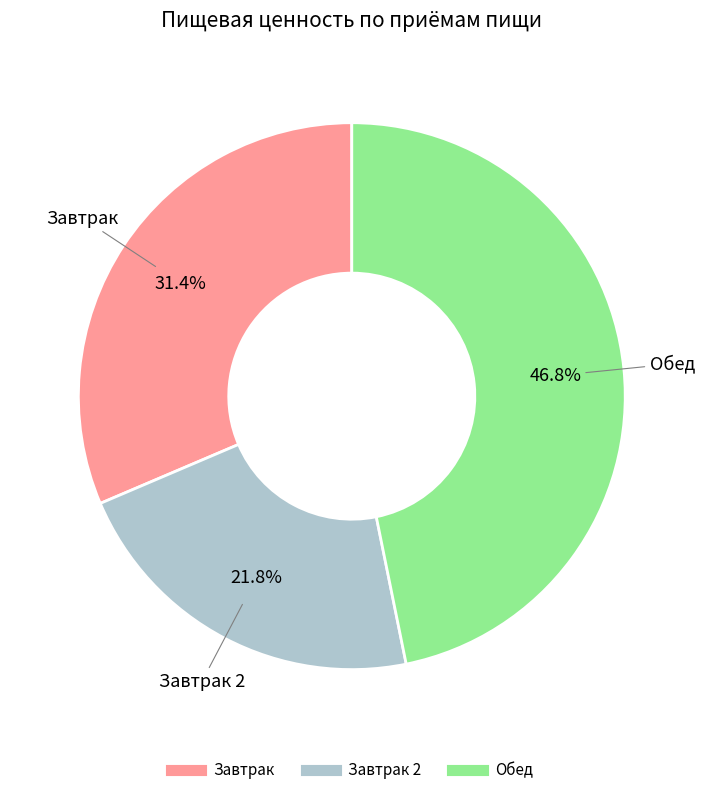

Is there any slice that represents more than half of the pie?

No